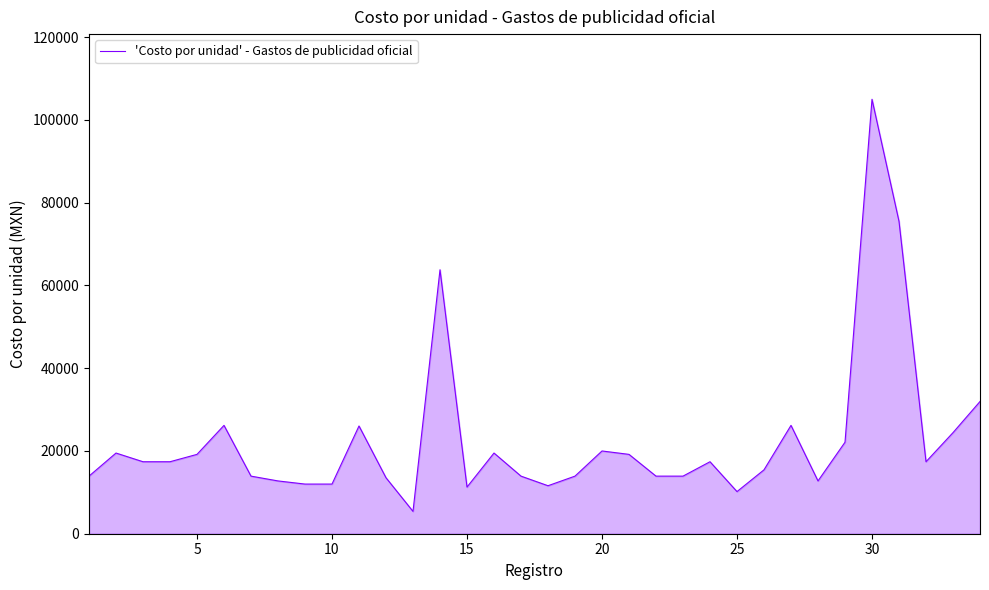

What is the average value?

22607.4